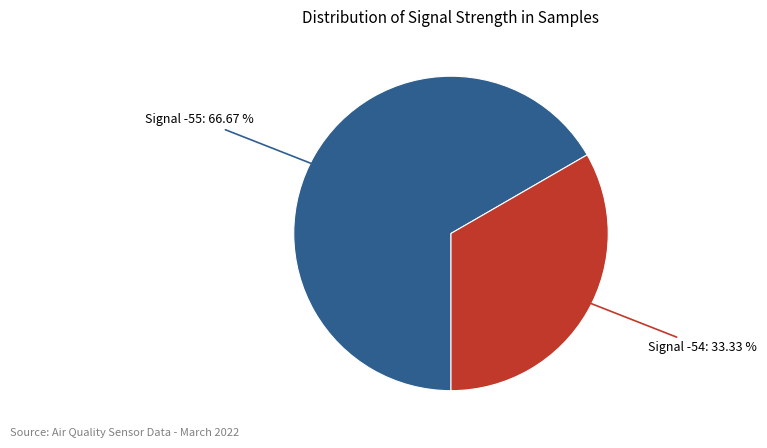

Does any single category account for the majority?

Yes